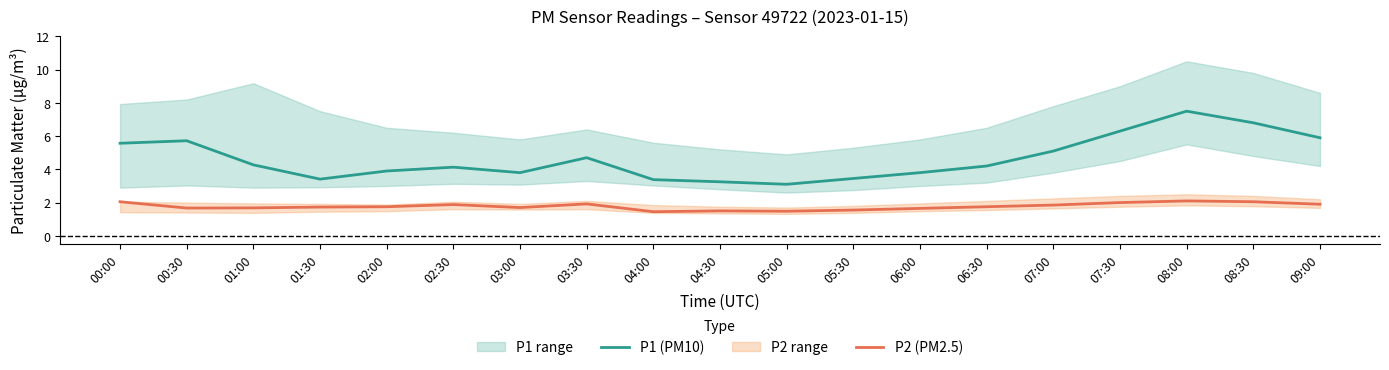

True or false: P2 (PM2.5) and P1 (PM10) intersect in this chart.

False